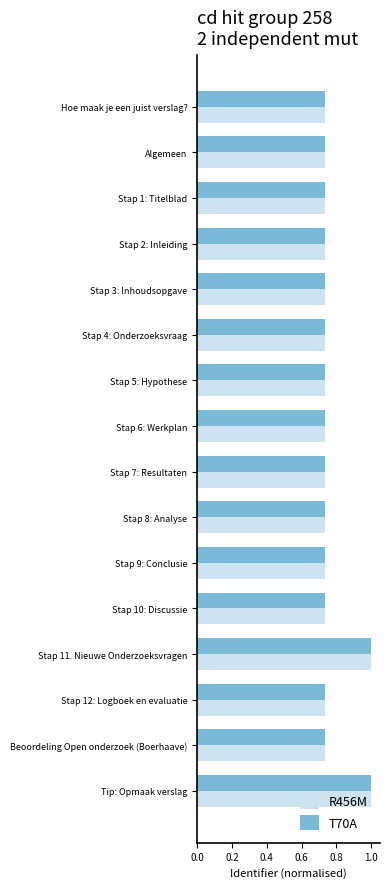

At how many categories does at least one series exceed 0?

16